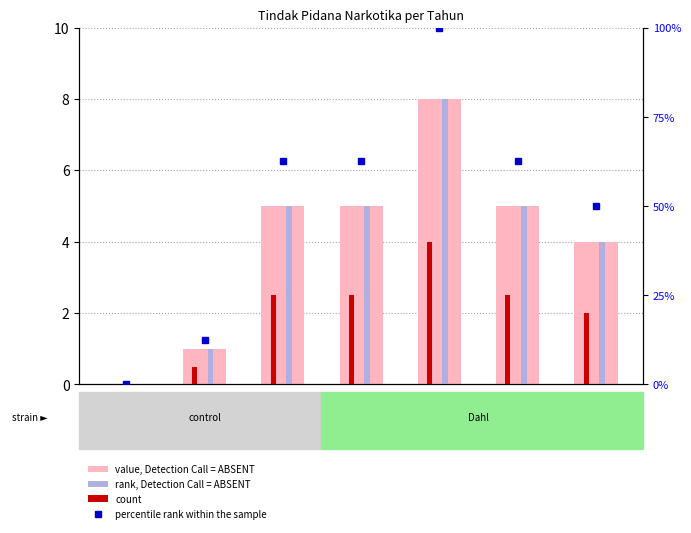

Which has a higher value, 2020 or 2018?

2020